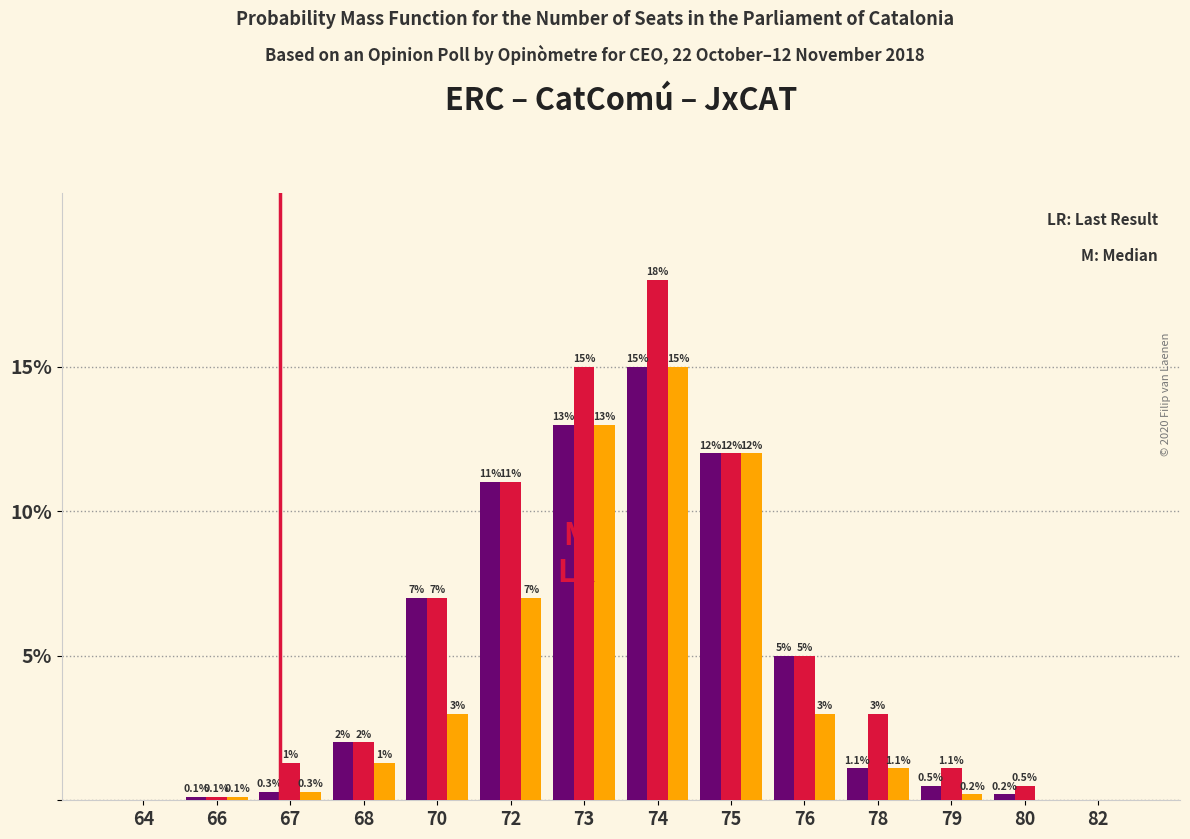

At which category is the sum across all series the highest?

74